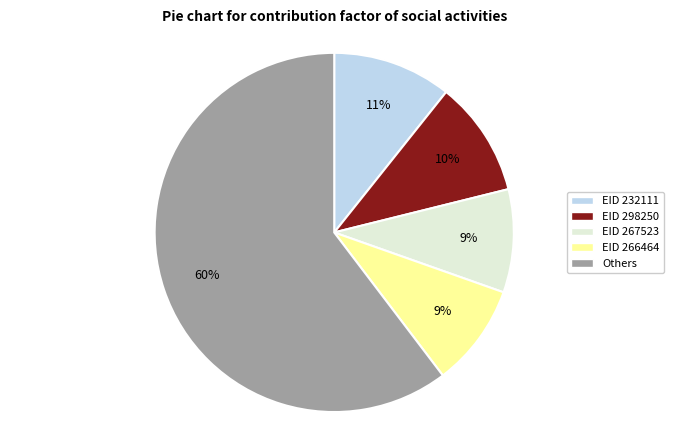

Combined, do EID 232111 and Others account for over 50%?

Yes